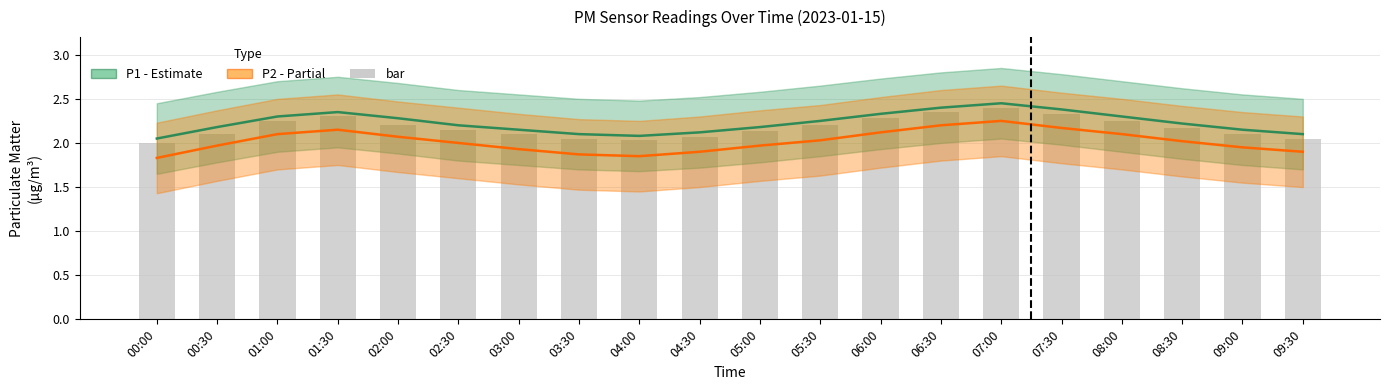

Which series has the widest spread of values?

P2 (PM2.5)